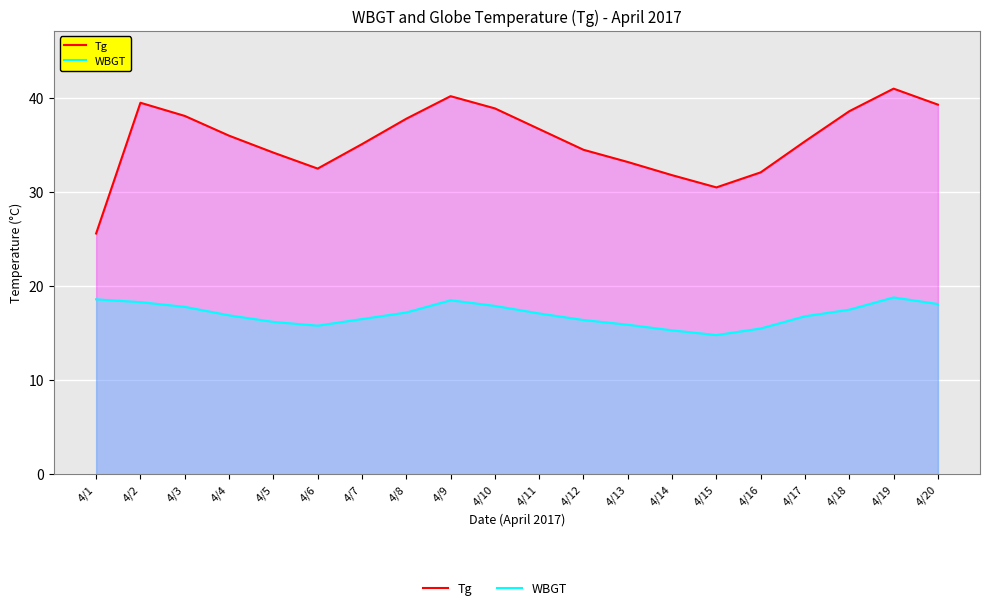

How many values in the WBGT series are below 17?

10